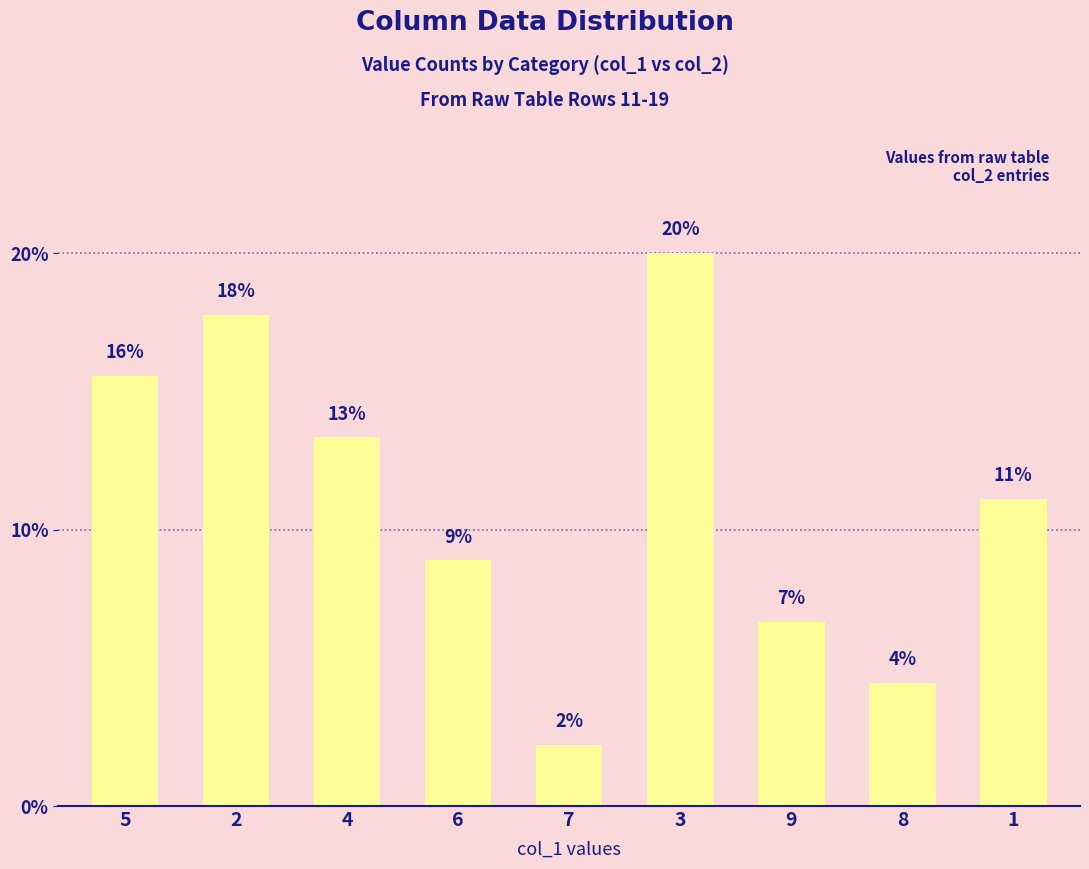

Where is the data nearest to the value 11?

1